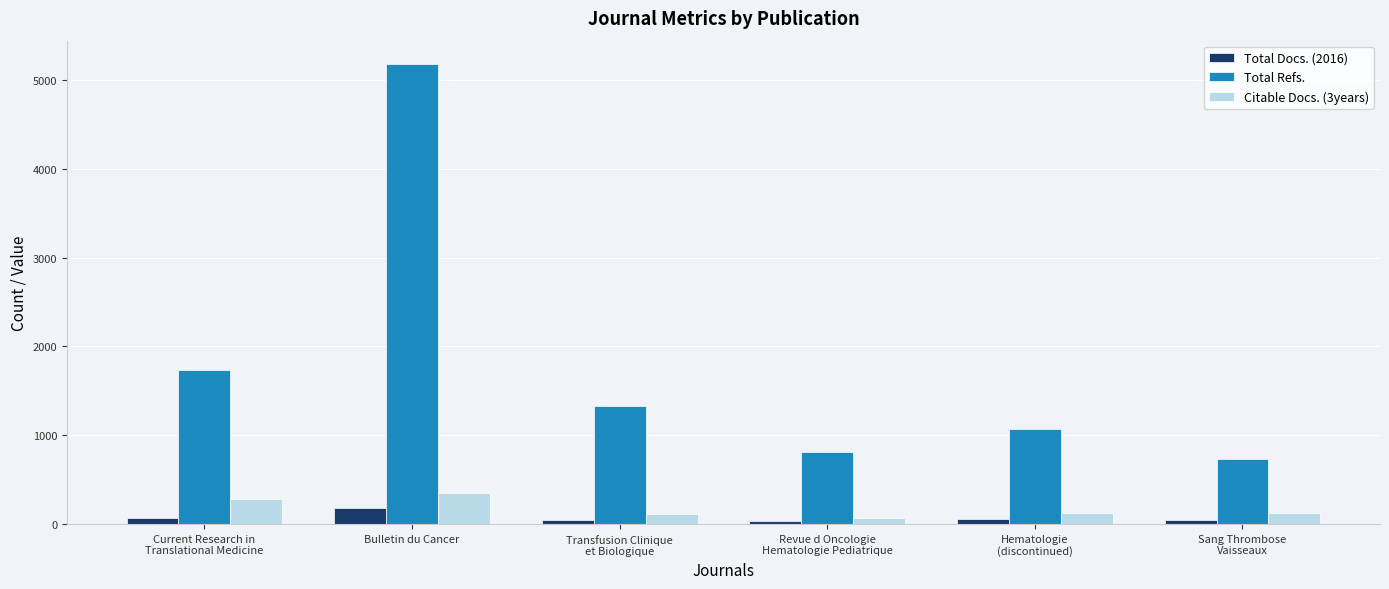

At how many categories does at least one series exceed 3587?

1